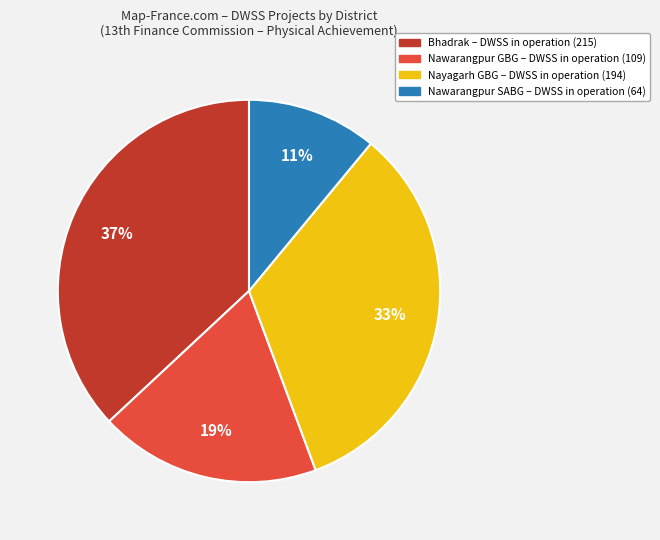

What percentage is the Nawarangpur SABG – DWSS in operation (64) slice, to the nearest percent?

11%